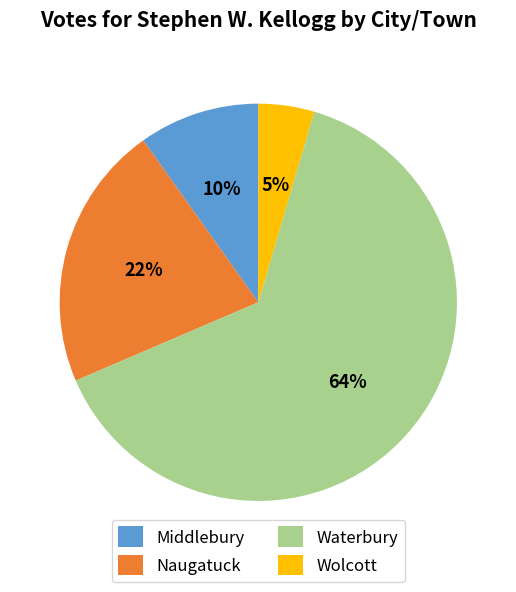

Is Waterbury the majority of the pie?

Yes